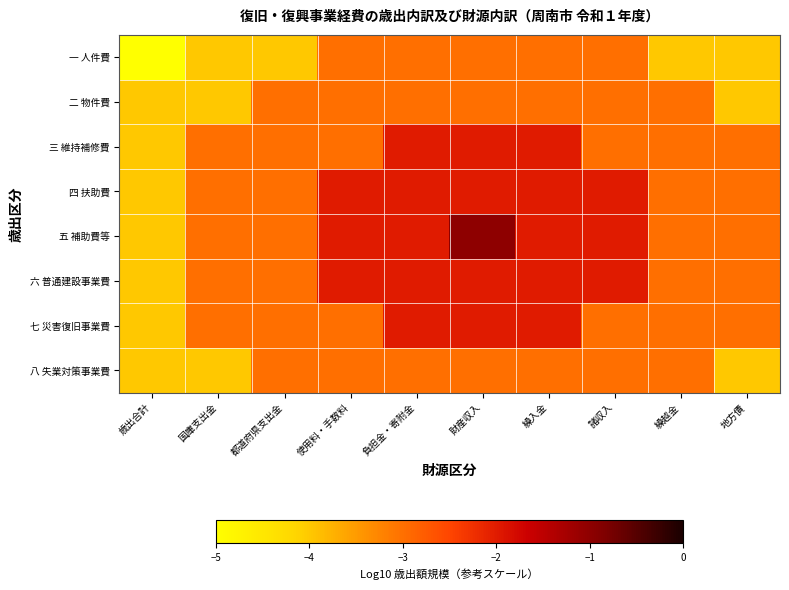

At which category is the sum across all series the highest?

財産収入